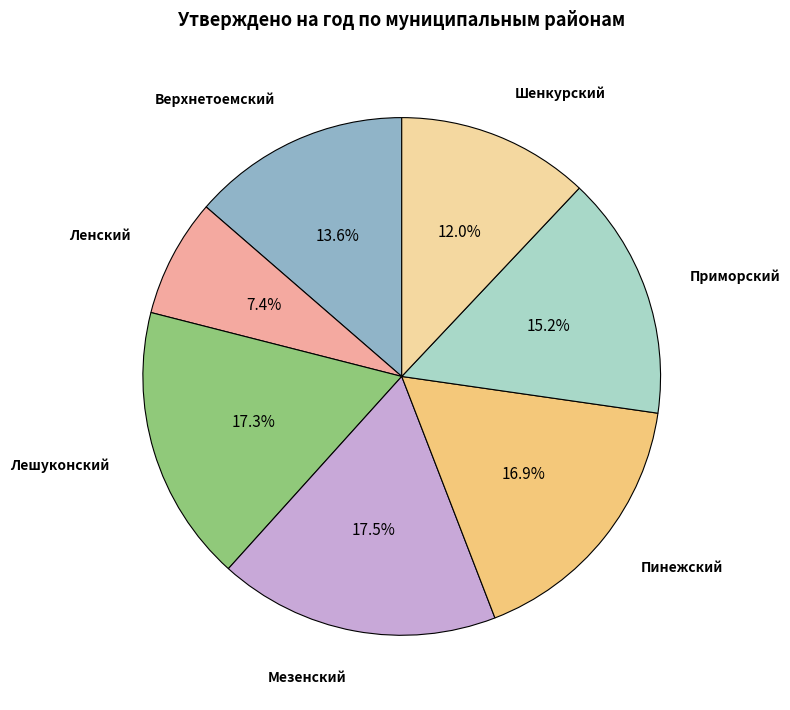

Does any single category account for the majority?

No